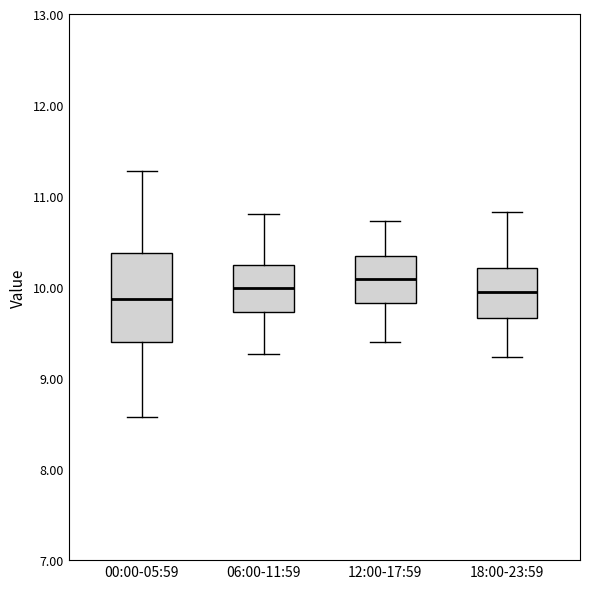

Comparing the boxes themselves (not the whiskers), which one is the tallest?

00:00-05:59